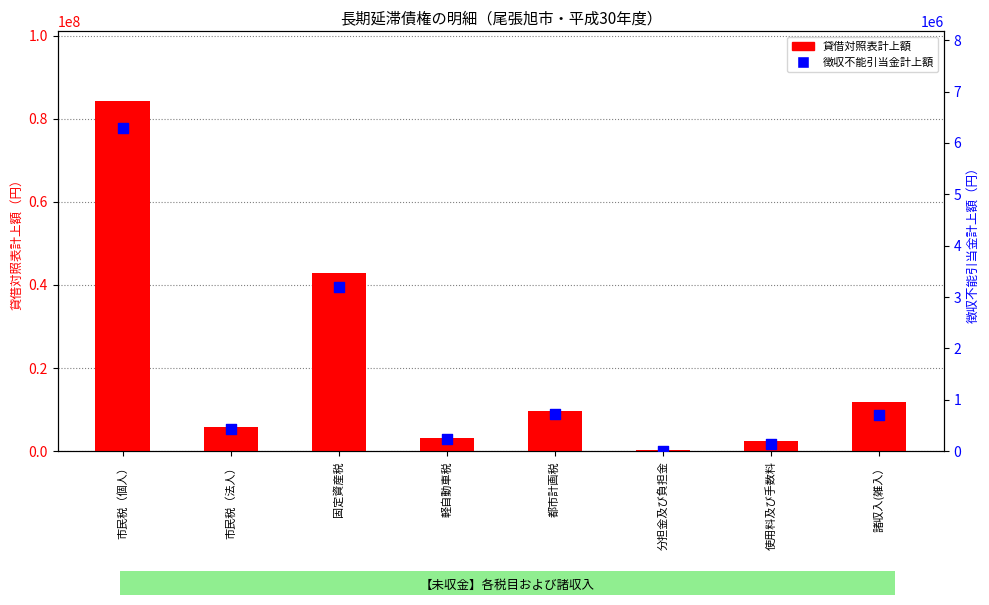

What are all the series names shown in the legend?

貸借対照表計上額, 徴収不能引当金計上額